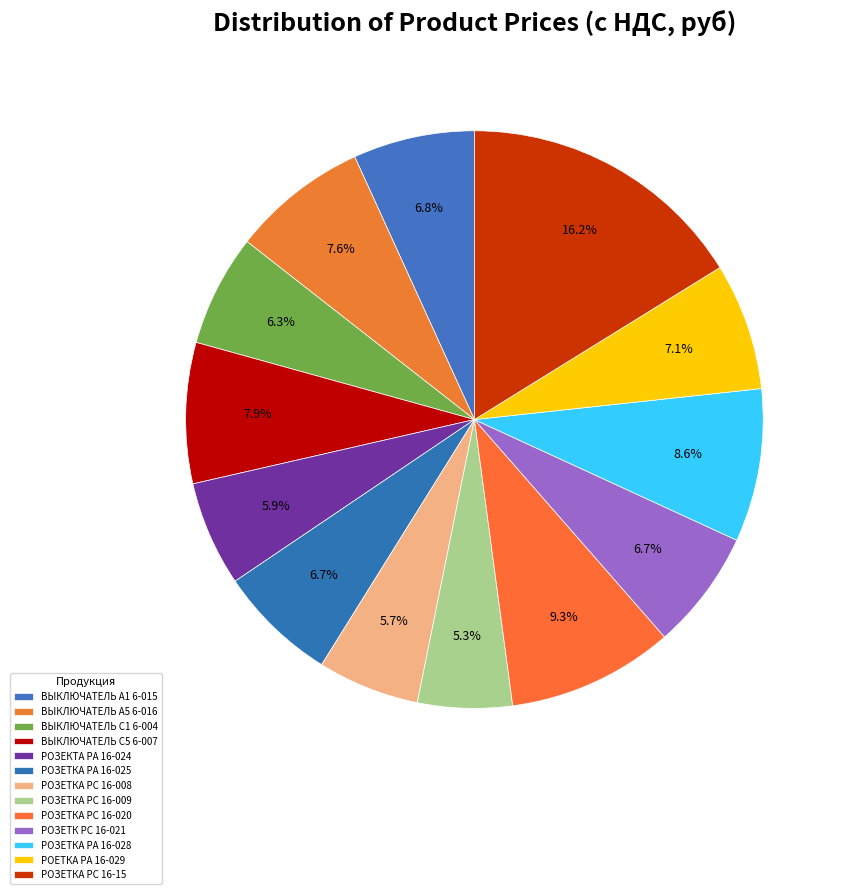

Which slice is the largest?

РОЗЕТКА РС 16-15